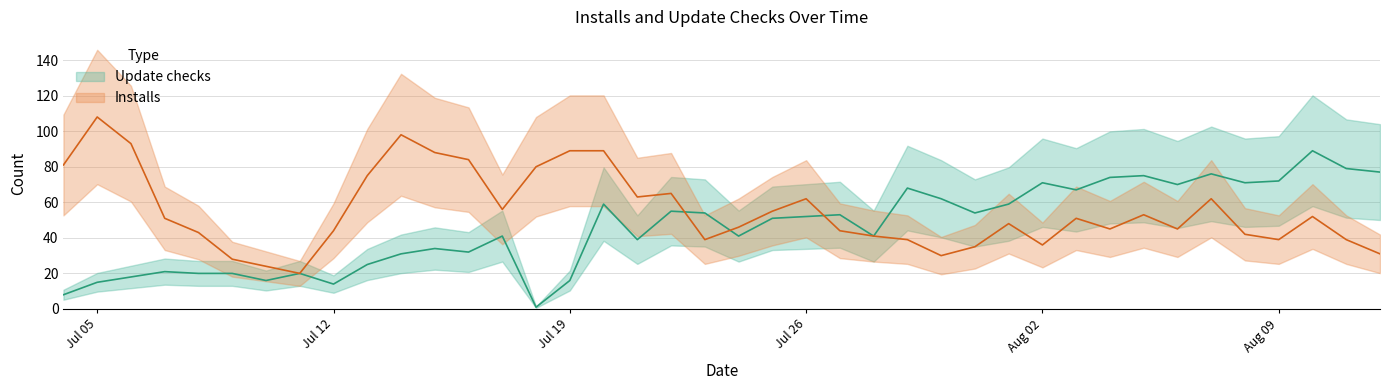

What is the difference between the Installs values at 2021-07-26 and 2021-07-18?

18